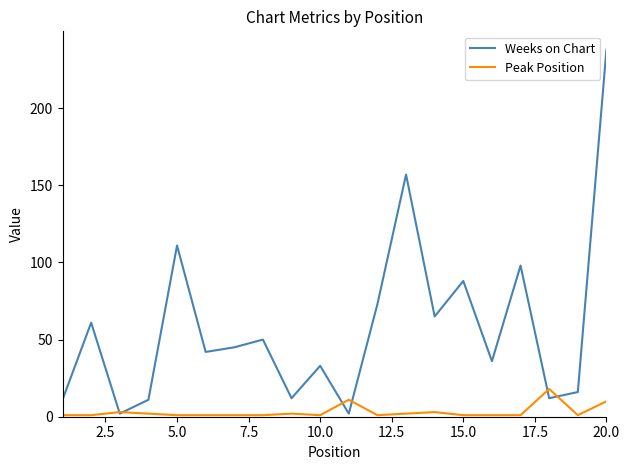

What is the lowest value of the Weeks on Chart series?

2